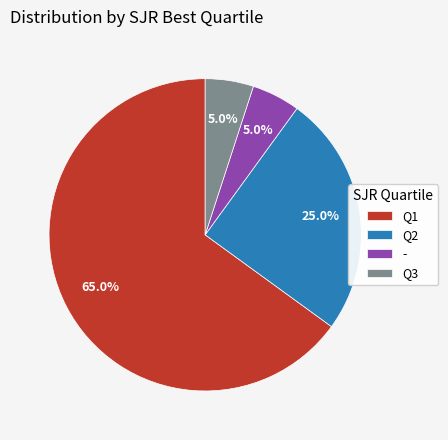

Between - and Q1, which is larger?

Q1